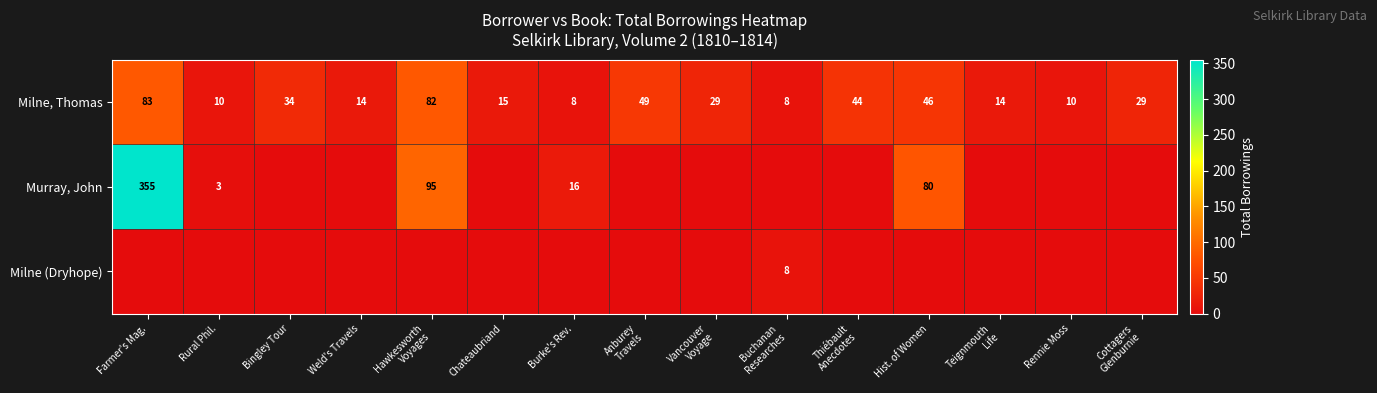

What is the maximum value for Milne, Thomas?

83